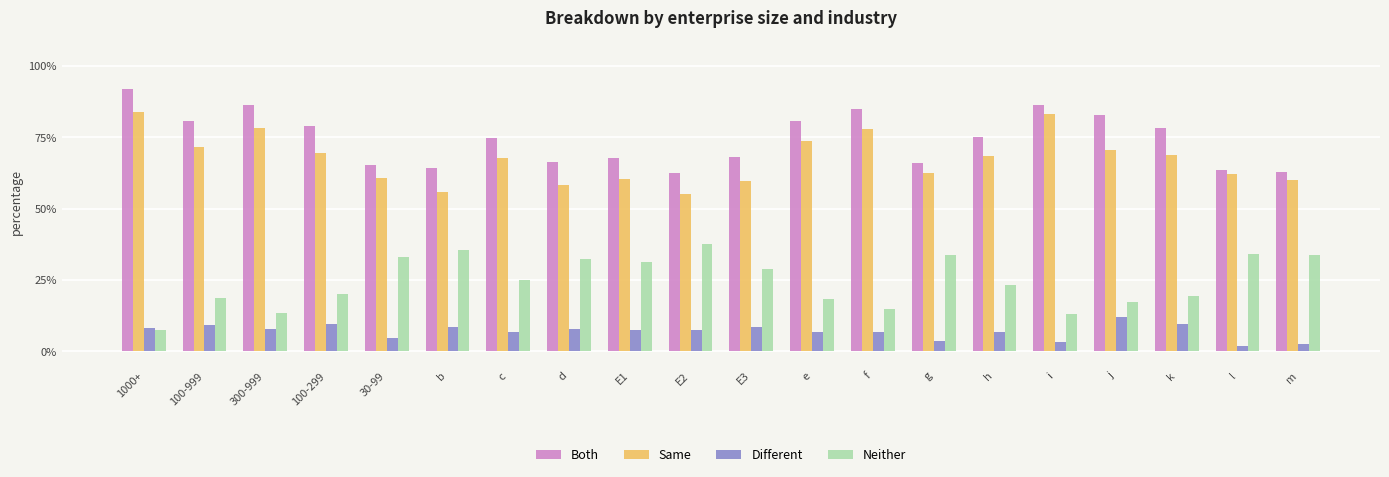

At which label does Same first exceed 68?

1000+